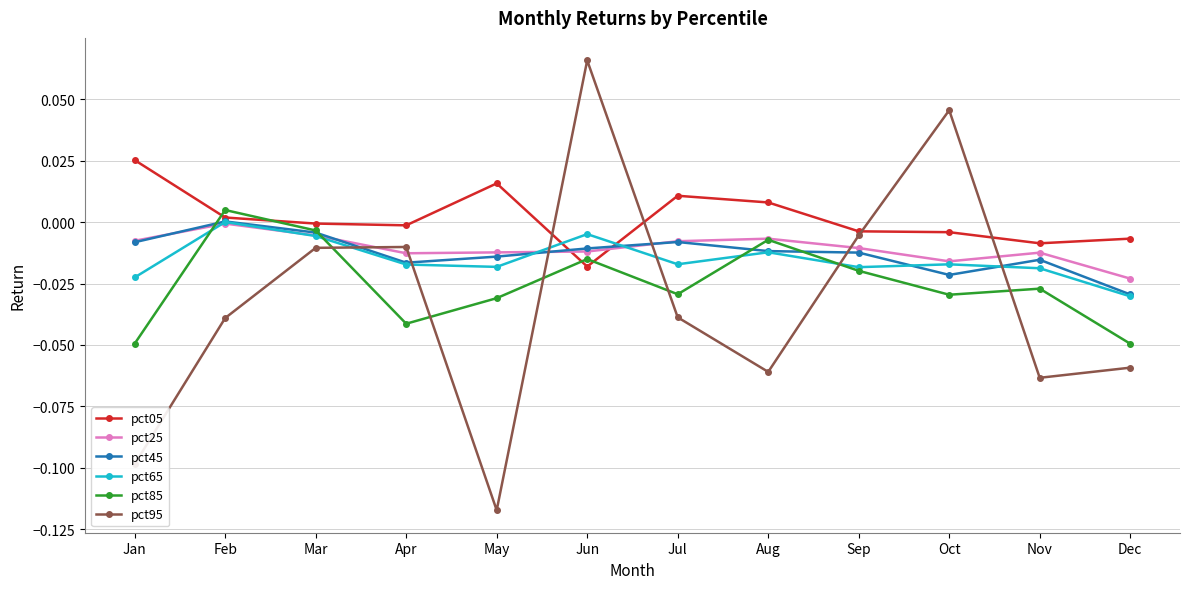

Which series has the widest spread of values?

pct95